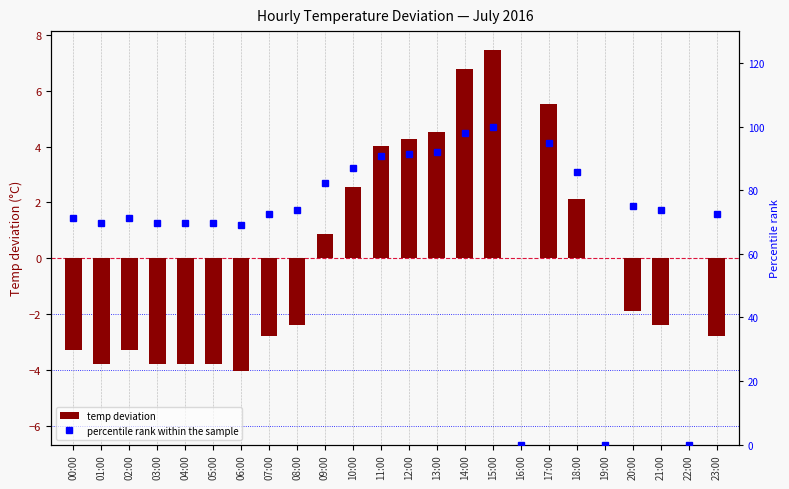

At which label does temp deviation first exceed 0?

09:00